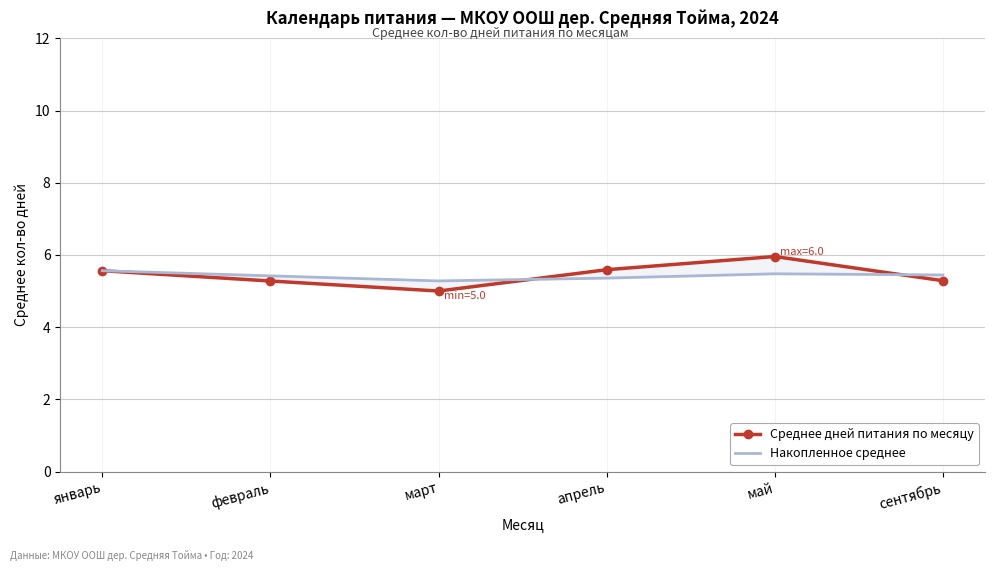

Reading left to right, what are all the values shown in this chart?

Среднее дней питания по месяцу: 5.6	5.3	5.0	5.6	6.0	5.3
Накопленное среднее: 5.6	5.4	5.3	5.4	5.5	5.4